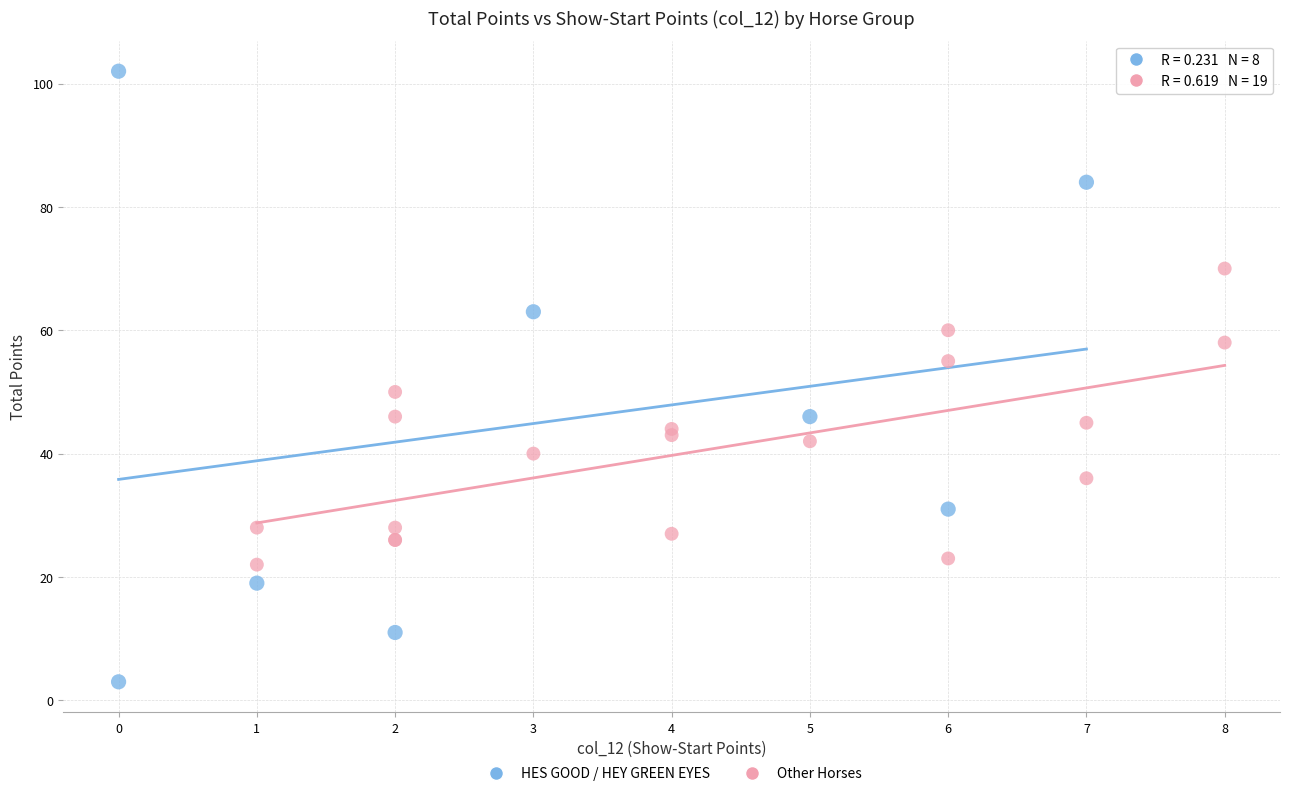

Which series reaches the minimum Y coordinate?

HES GOOD / HEY GREEN EYES